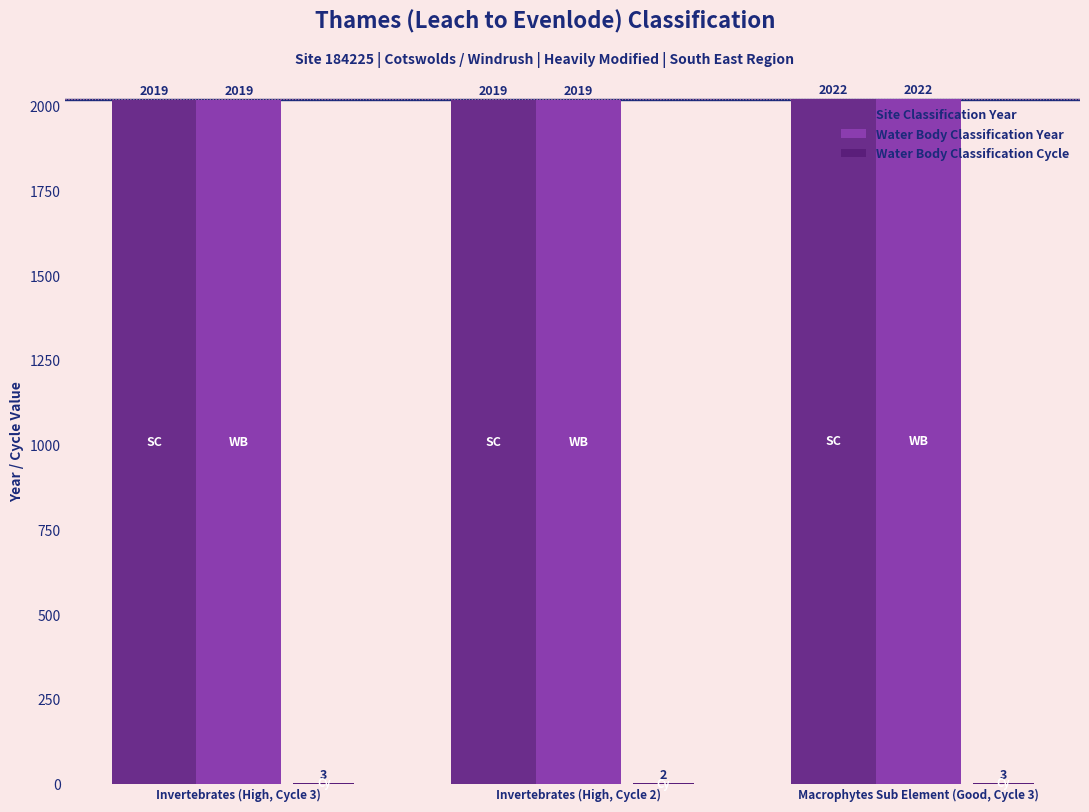

What is the difference between the highest and lowest values at Invertebrates (High, Cycle 2)?

2017